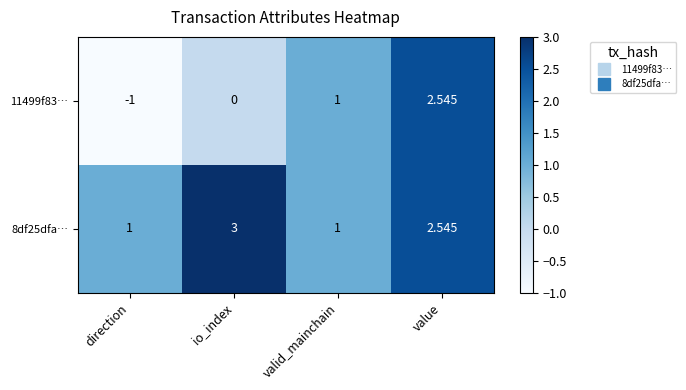

At which label is 8df25dfa… closest to 2?

value